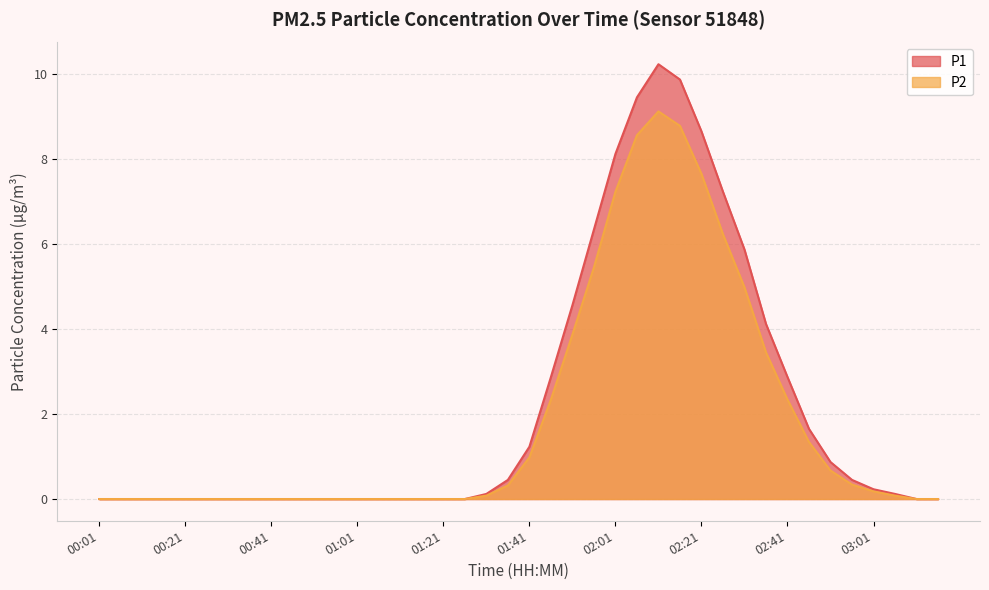

Is it true that P1 equals 0.4 at 03:01?

False